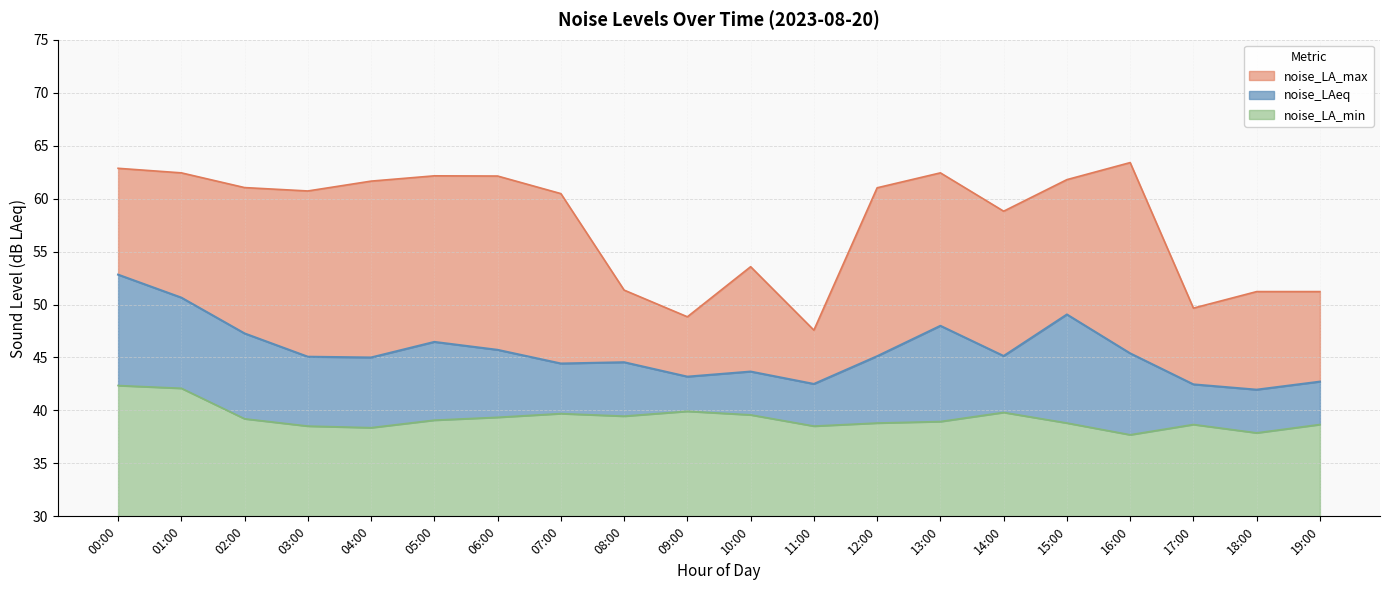

Between 02:00 and 15:00, which series saw the biggest shift?

noise_LAeq